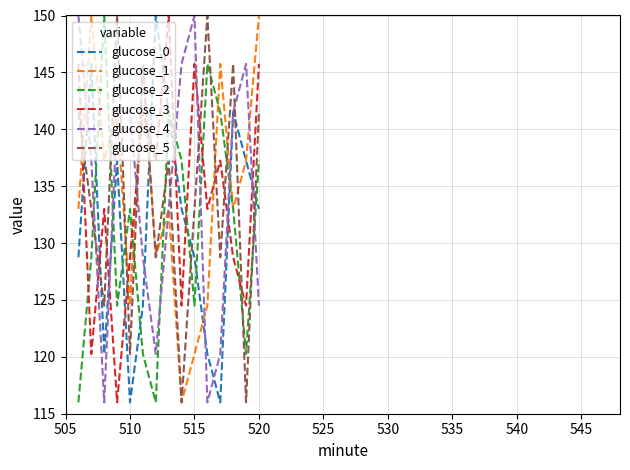

What is the minimum value for glucose_0?

116.0